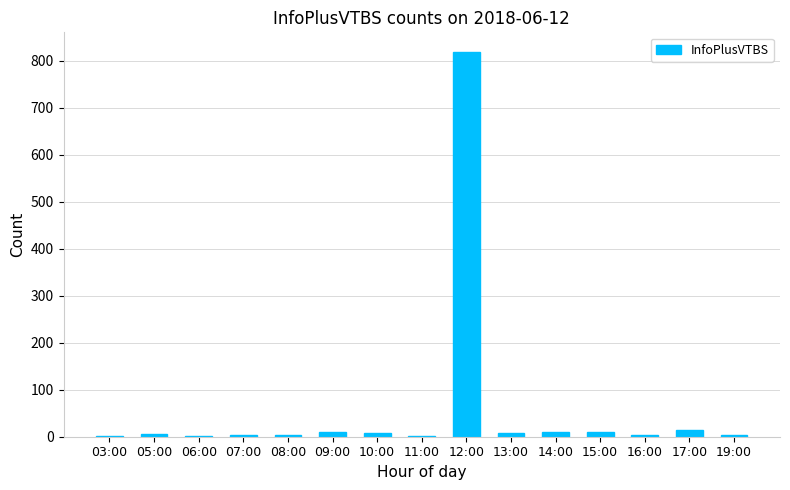

What is the sum of all values?

901